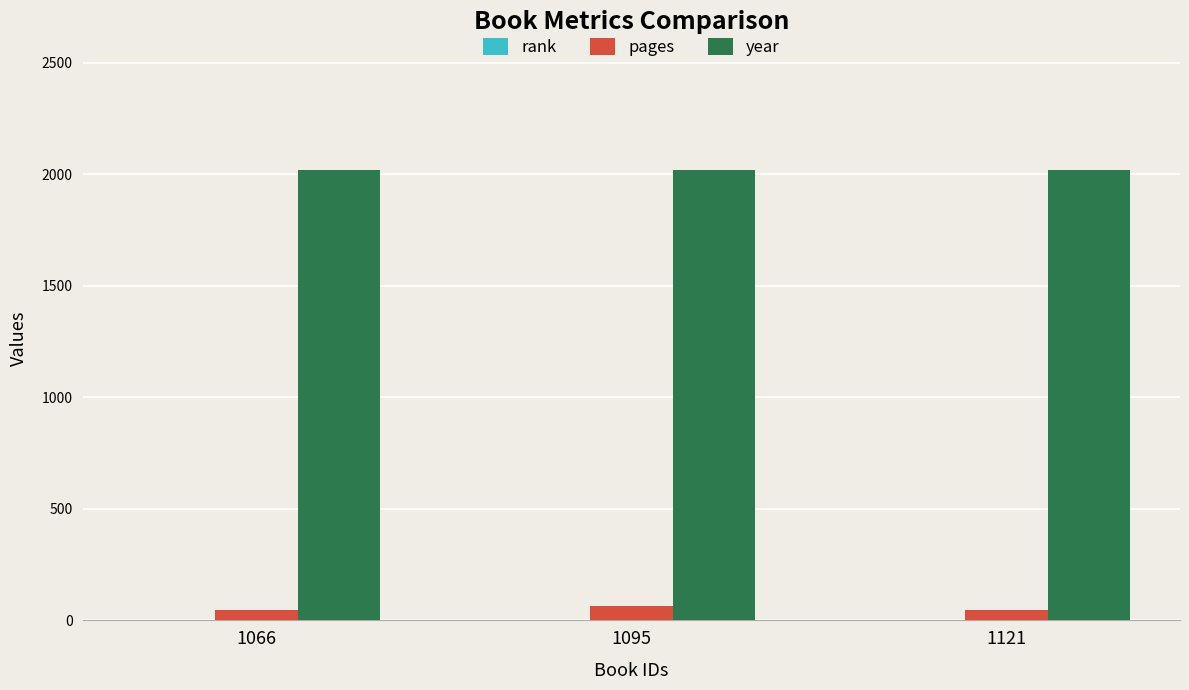

Which series has the largest total across all categories?

year